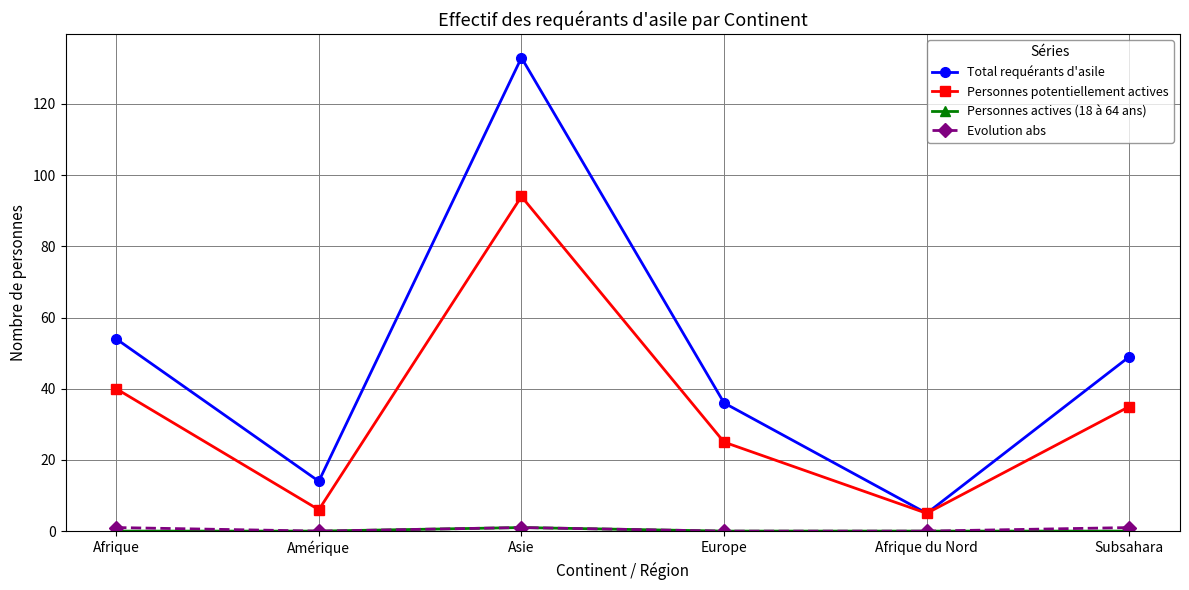

The value of Total requérants d'asile at Asie is 133. True or false?

True